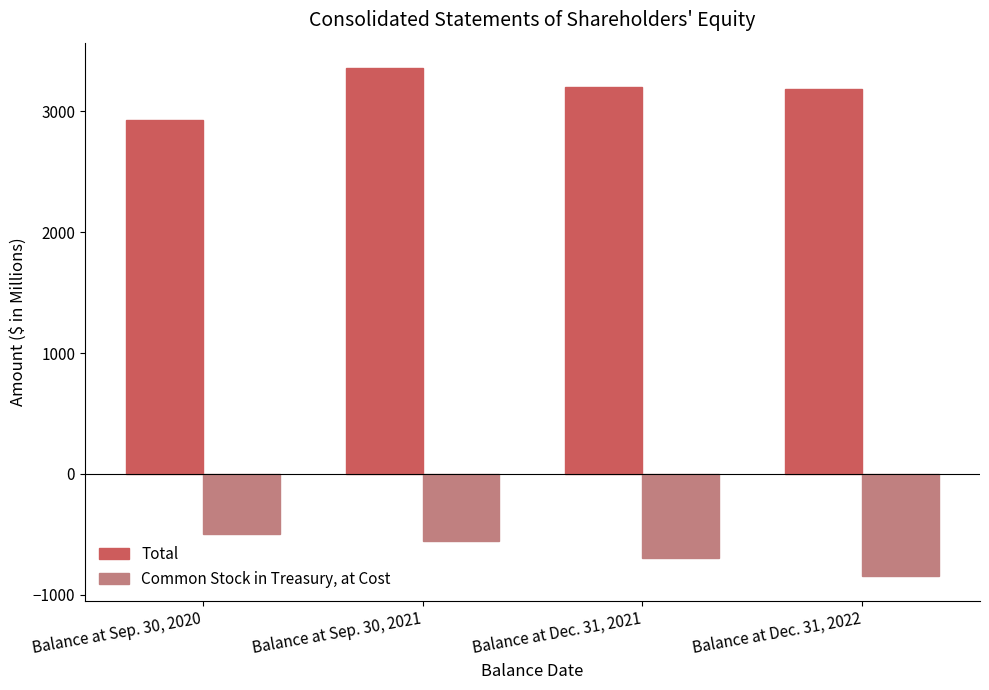

What is the difference between the highest and lowest values at Balance at Sep. 30, 2021?

3913.5